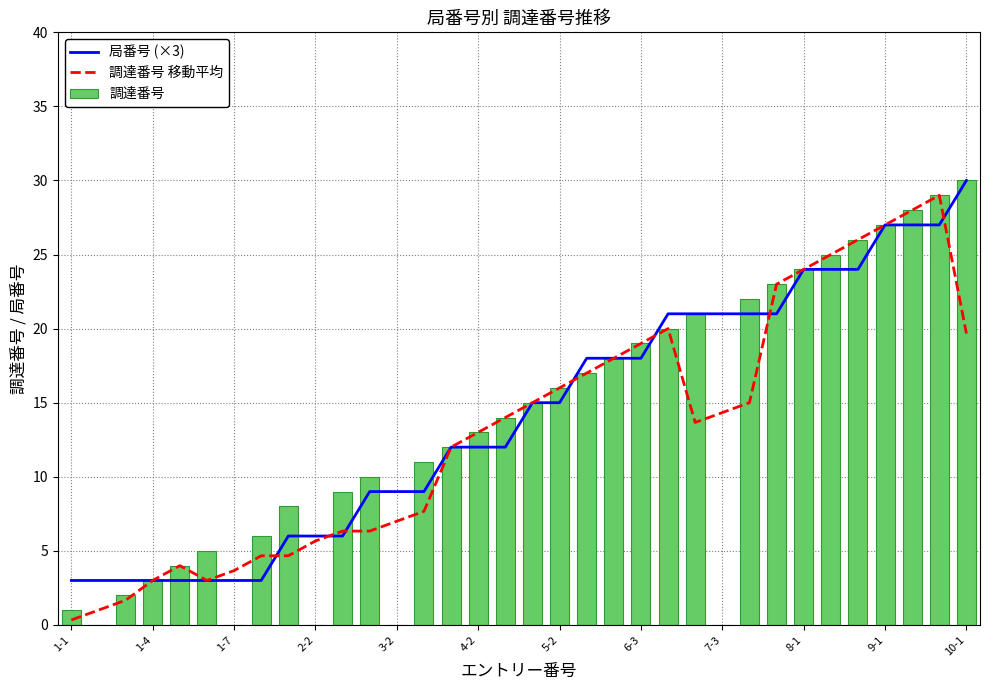

List the series in order of their overall mean, lowest first.

調達番号 移動平均, 調達番号, 局番号 (×3)